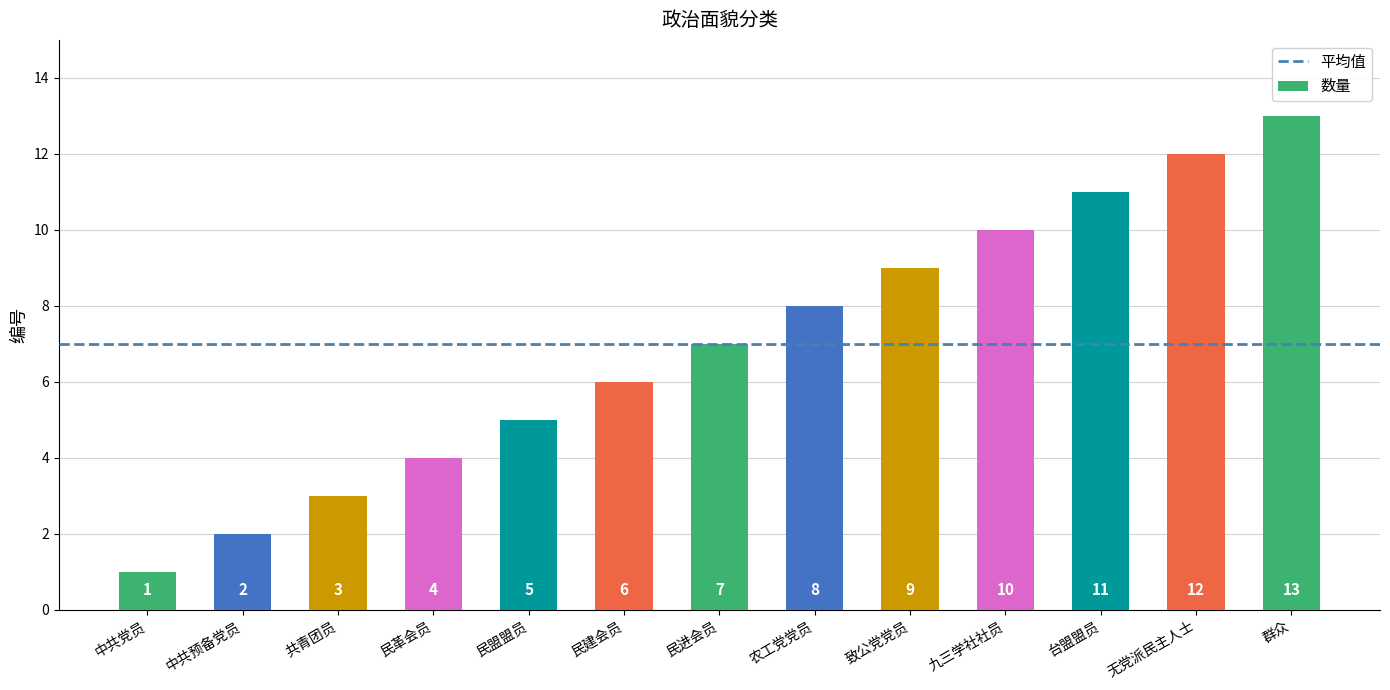

What is the average value?

7